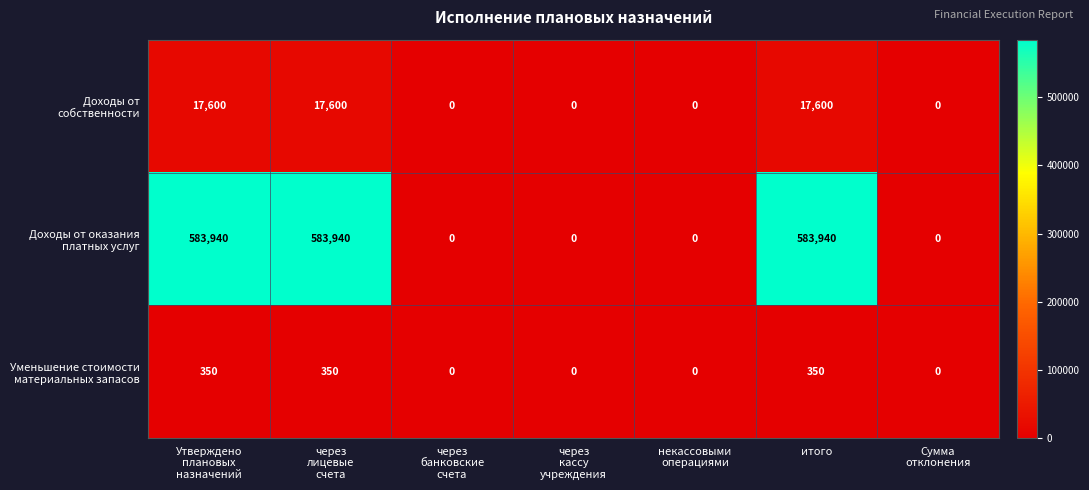

How many distinct data groups are displayed?

3